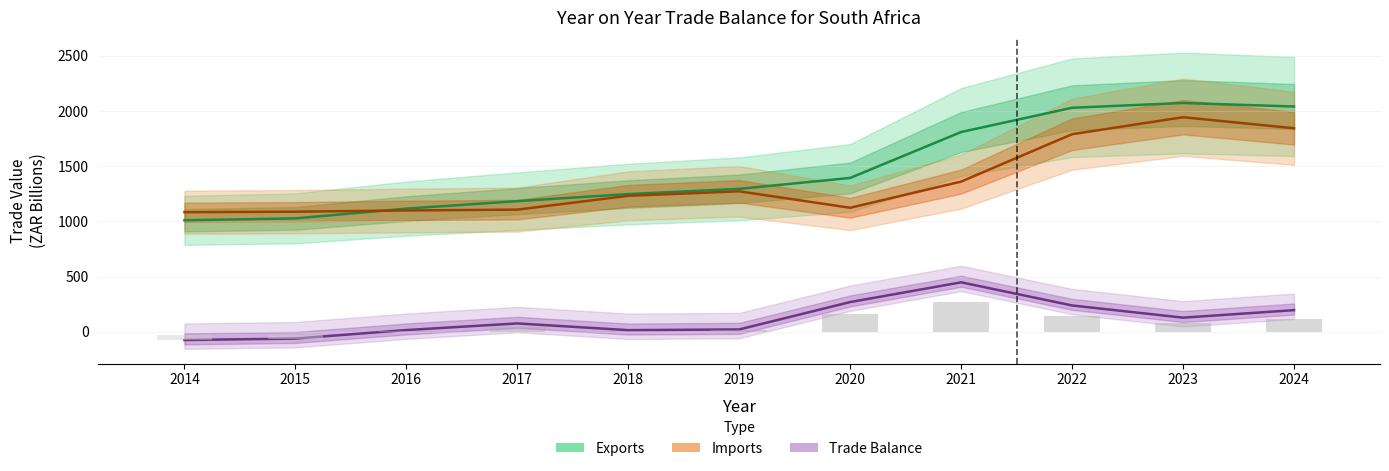

Reading right to left, transcribe all the data shown in this chart.

Exports: 2024=2040.4	2023=2072.2	2022=2029.0	2021=1809.3	2020=1393.7	2019=1294.9	2018=1247.8	2017=1183.5	2016=1115.9	2015=1027.6	2014=1010.2
Imports: 2024=1843.5	2023=1943.4	2022=1789.7	2021=1360.6	2020=1123.6	2019=1272.6	2018=1232.0	2017=1106.9	2016=1099.2	2015=1088.0	2014=1083.8
Trade Balance: 2024=196.9	2023=128.8	2022=239.4	2021=448.7	2020=270.1	2019=22.3	2018=15.8	2017=76.7	2016=16.7	2015=-60.4	2014=-73.6